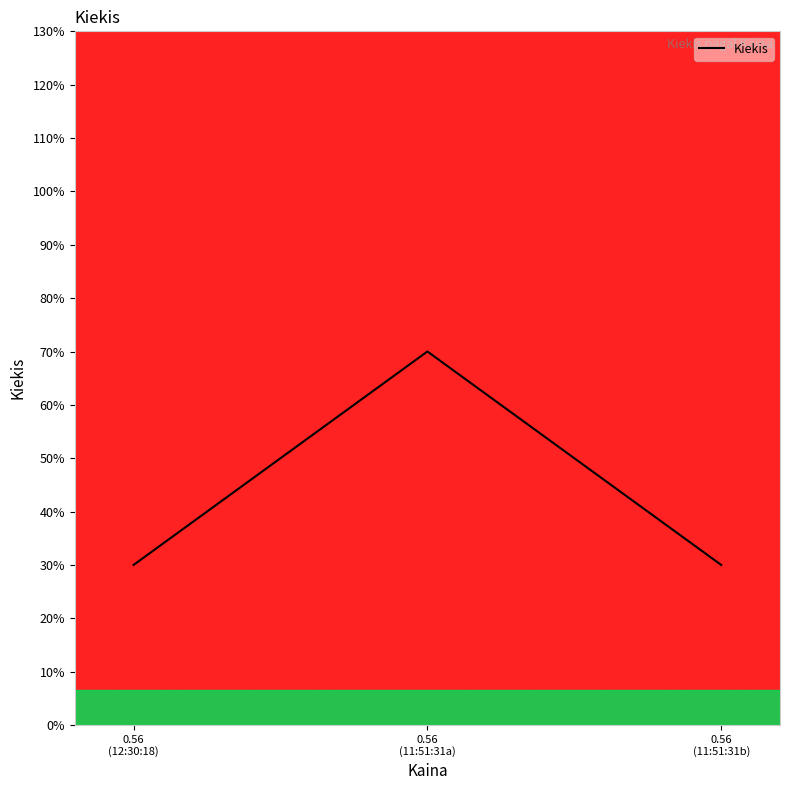

What is the maximum value shown in the chart?

70